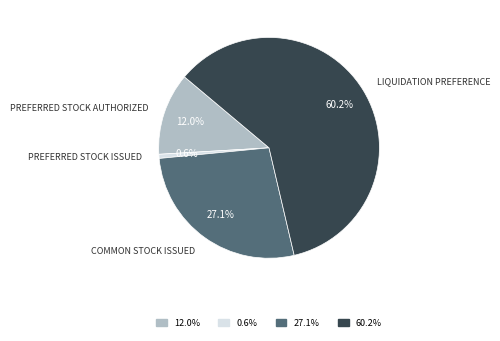

To the nearest percent, what is the average slice percentage?

25%